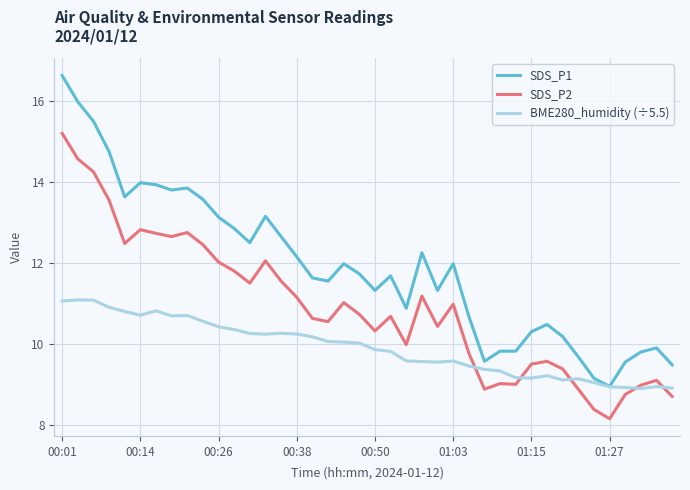

True or false: SDS_P2 and SDS_P1 cross at least once.

False